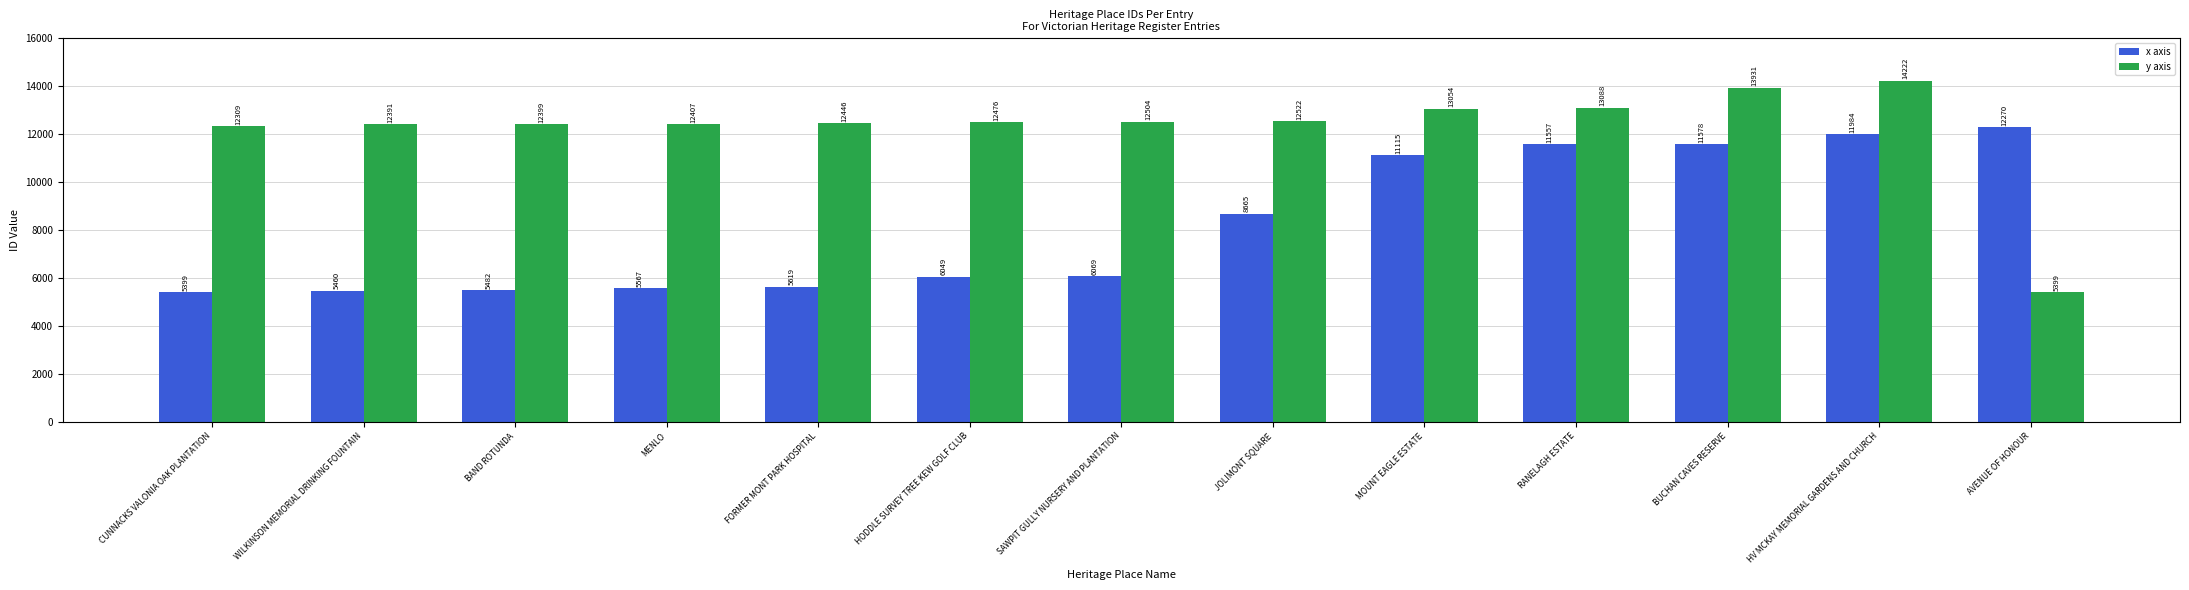

True or false: x axis has a value of 1831 at CUNNACKS VALONIA OAK PLANTATION.

False